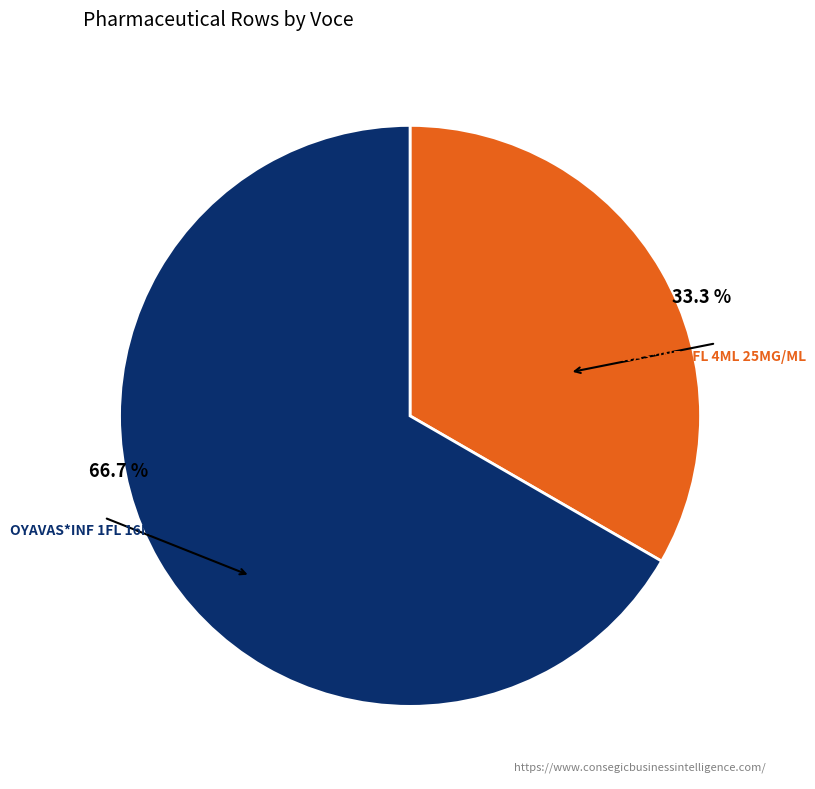

Combined, do OYAVAS*INF 1FL 4ML 25MG/ML and OYAVAS*INF 1FL 16ML 25MG/ML account for over 50%?

Yes